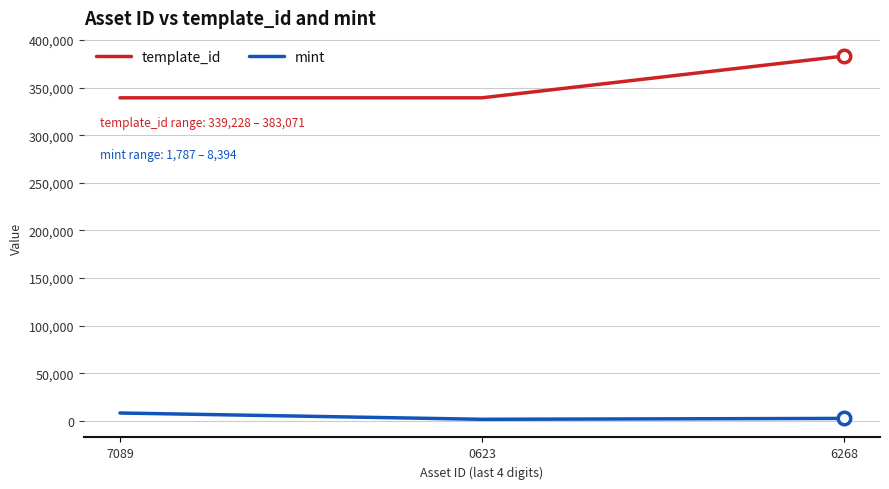

The mint series shows 1787 at 0623. True or false?

True